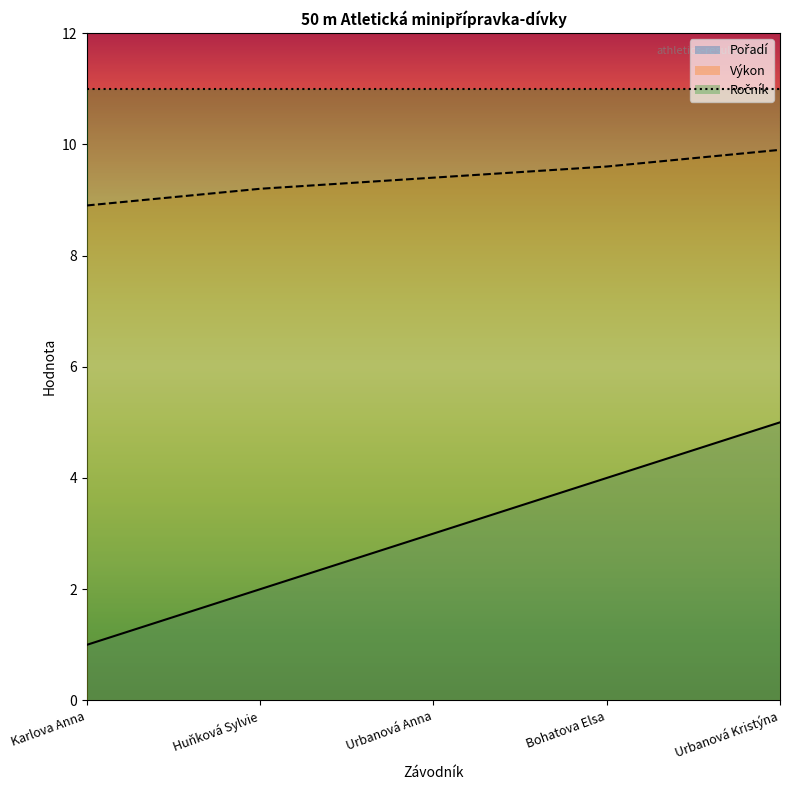

True or false: Pořadí and Výkon cross at least once.

False